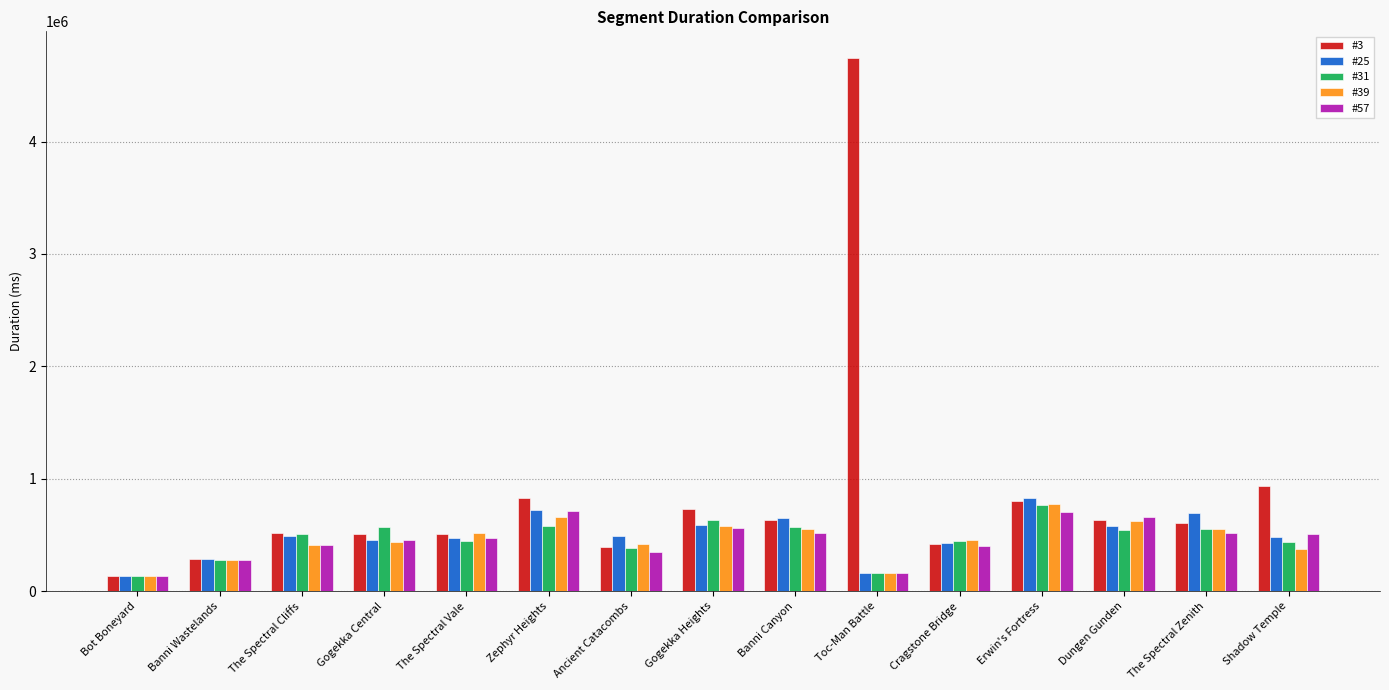

At which category does the chart reach its peak across all series?

Toc-Man Battle